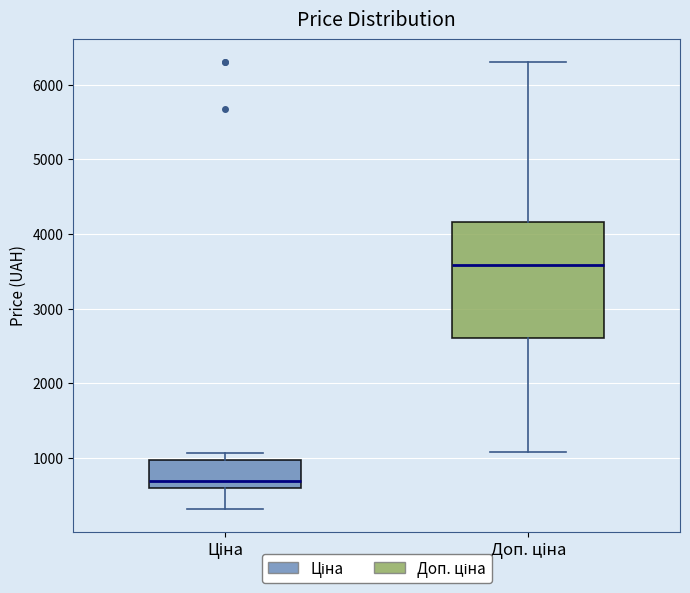

Reading left to right, transcribe this box plot: for each box, give where its median line is, the range the box spans, and where its two whiskers end, as read against the y-axis. The values are not printed on the chart, so give them approximately, as read against the axis.

Ціна: median 700, box 600 to 1000, whiskers 300 to 1100
Доп. ціна: median 3600, box 2600 to 4200, whiskers 1100 to 6300